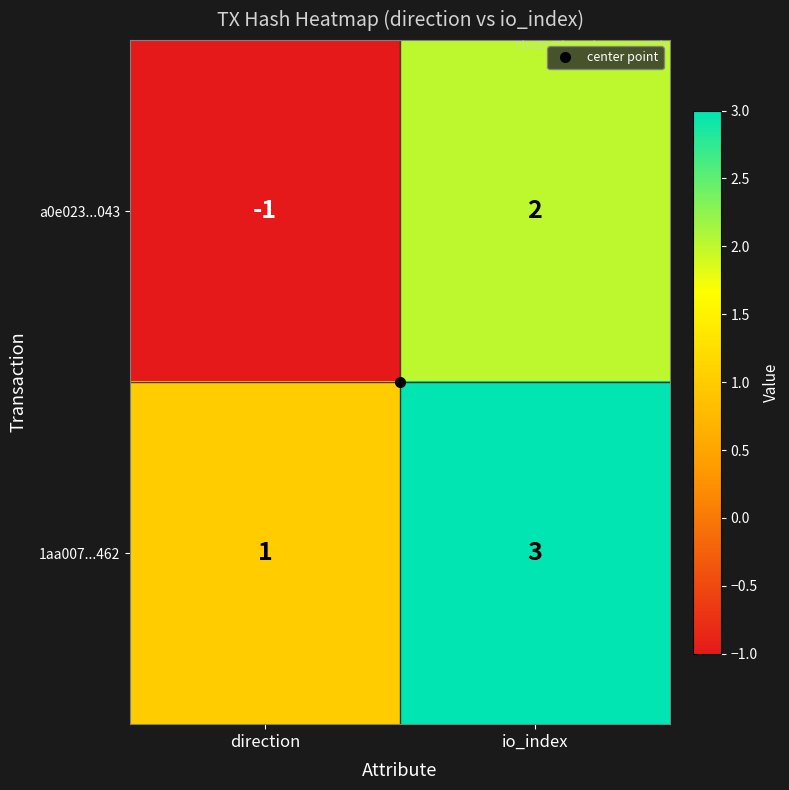

What is the difference between the a0e023...043 values at io_index and direction?

3